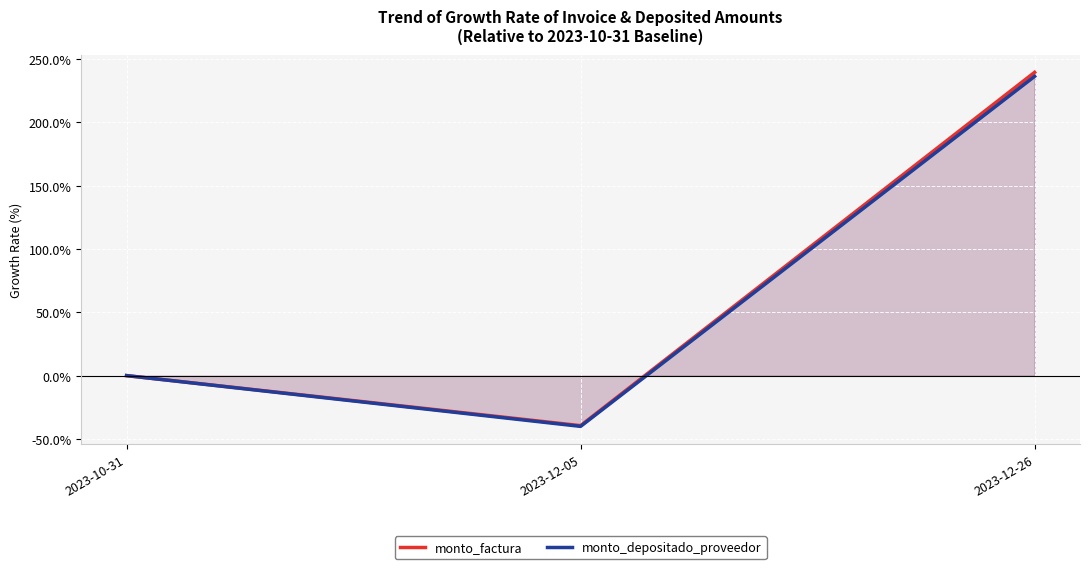

How many values in the monto_factura series exceed 0?

1